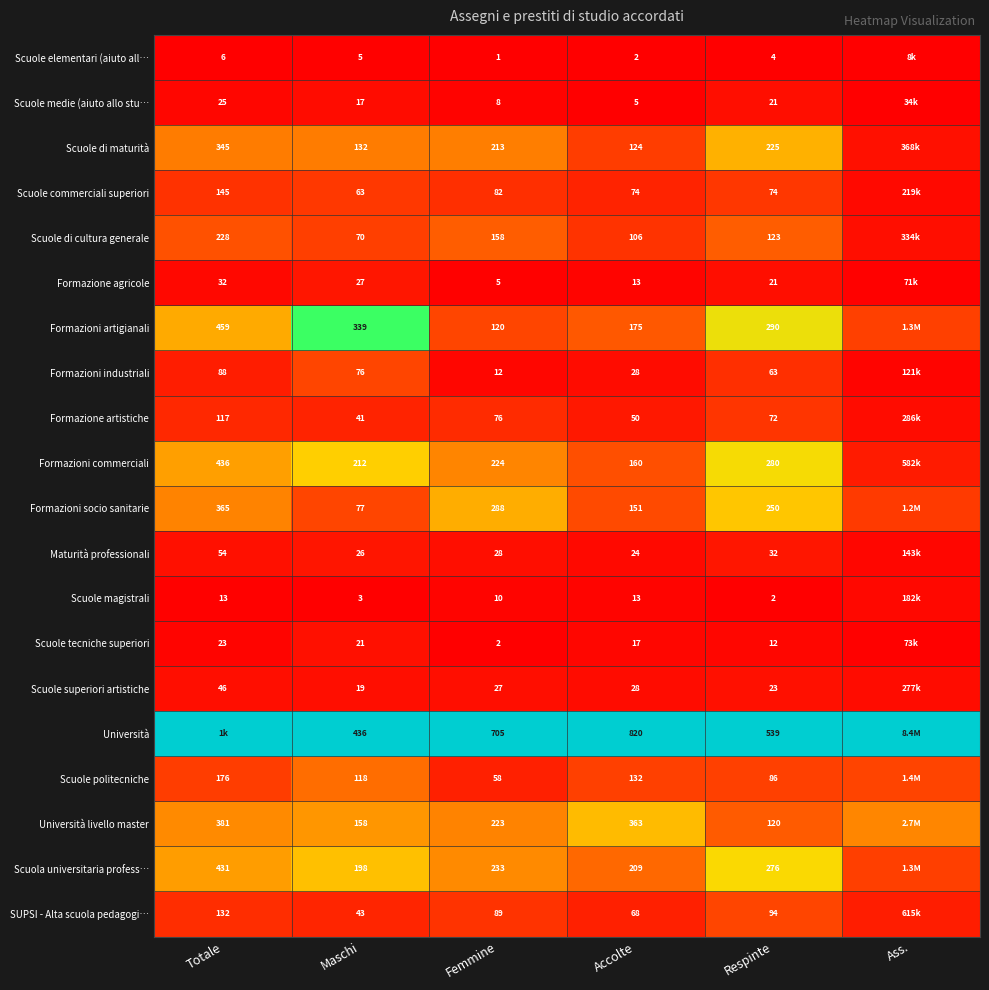

Which series changed the most between Maschi and Respinte?

Formazioni socio sanitarie